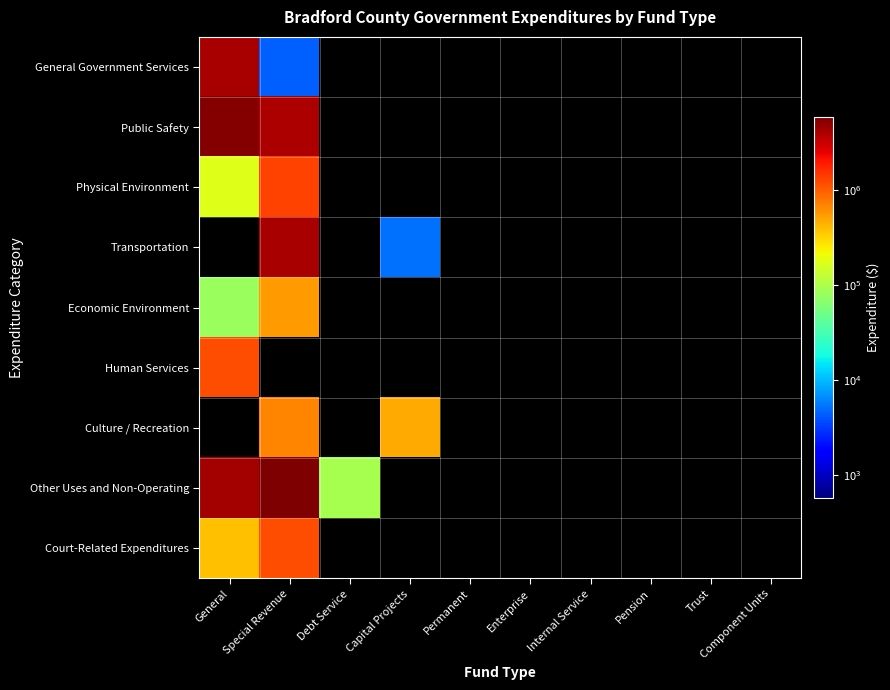

Reading left to right, what are all the values shown in this chart?

General Government Services: General=4154663	Special Revenue=4321	Debt Service=0	Capital Projects=0	Permanent=0	Enterprise=0	Internal Service=0	Pension=0	Trust=0	Component Units=0
Public Safety: General=5526098	Special Revenue=3974585	Debt Service=0	Capital Projects=0	Permanent=0	Enterprise=0	Internal Service=0	Pension=0	Trust=0	Component Units=0
Physical Environment: General=173769	Special Revenue=1289607	Debt Service=0	Capital Projects=0	Permanent=0	Enterprise=0	Internal Service=0	Pension=0	Trust=0	Component Units=0
Transportation: General=0	Special Revenue=4140362	Debt Service=0	Capital Projects=5148	Permanent=0	Enterprise=0	Internal Service=0	Pension=0	Trust=0	Component Units=0
Economic Environment: General=80750	Special Revenue=542890	Debt Service=0	Capital Projects=0	Permanent=0	Enterprise=0	Internal Service=0	Pension=0	Trust=0	Component Units=0
Human Services: General=1165174	Special Revenue=0	Debt Service=0	Capital Projects=0	Permanent=0	Enterprise=0	Internal Service=0	Pension=0	Trust=0	Component Units=0
Culture / Recreation: General=0	Special Revenue=666381	Debt Service=0	Capital Projects=470007	Permanent=0	Enterprise=0	Internal Service=0	Pension=0	Trust=0	Component Units=0
Other Uses and Non-Operating: General=4285249	Special Revenue=5752126	Debt Service=92828	Capital Projects=0	Permanent=0	Enterprise=0	Internal Service=0	Pension=0	Trust=0	Component Units=0
Court-Related Expenditures: General=379867	Special Revenue=1154820	Debt Service=0	Capital Projects=0	Permanent=0	Enterprise=0	Internal Service=0	Pension=0	Trust=0	Component Units=0